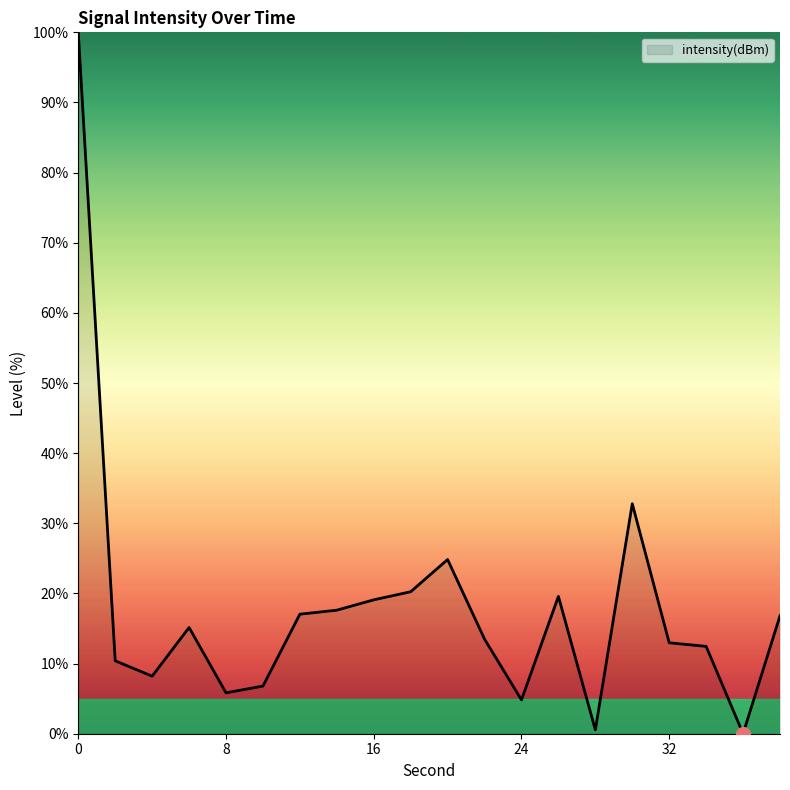

What is the difference between the maximum and minimum values?

100.0